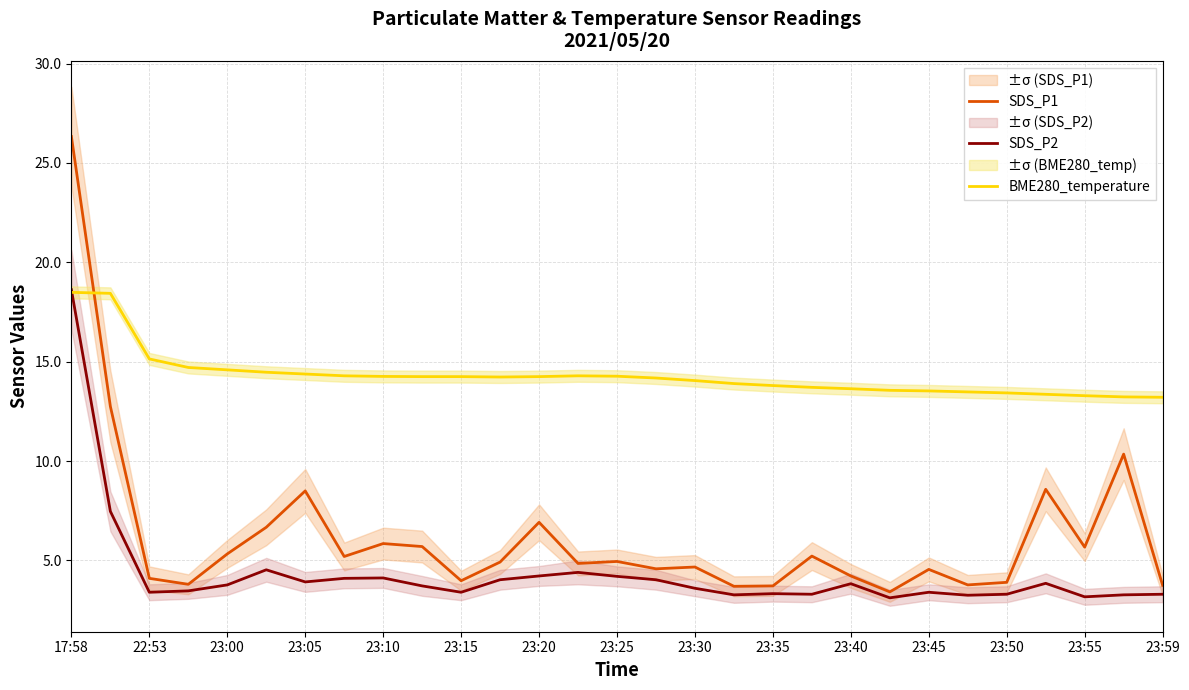

List the series in order of their peak value, highest first.

SDS_P1, SDS_P2, BME280_temperature